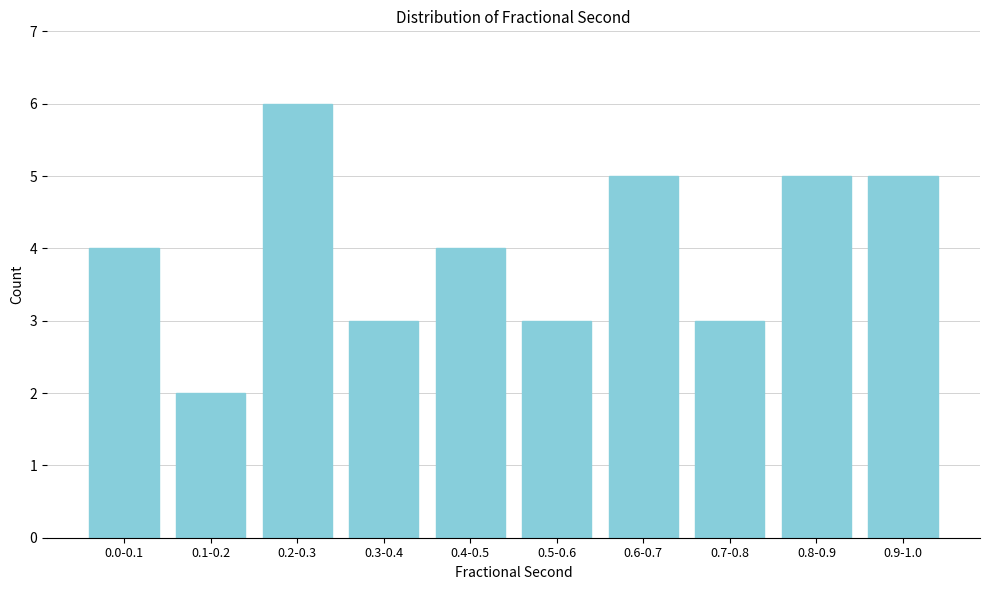

Reading left to right, list all the values displayed in this chart.

4	2	6	3	4	3	5	3	5	5